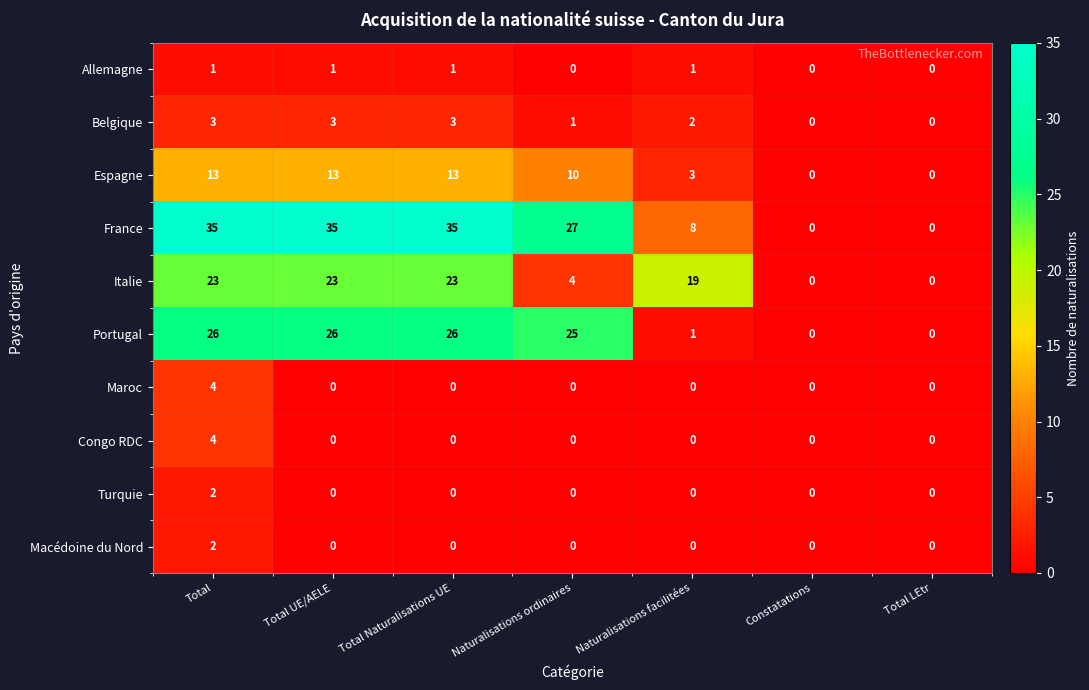

Between Total and Naturalisations ordinaires, which series saw the biggest shift?

Italie